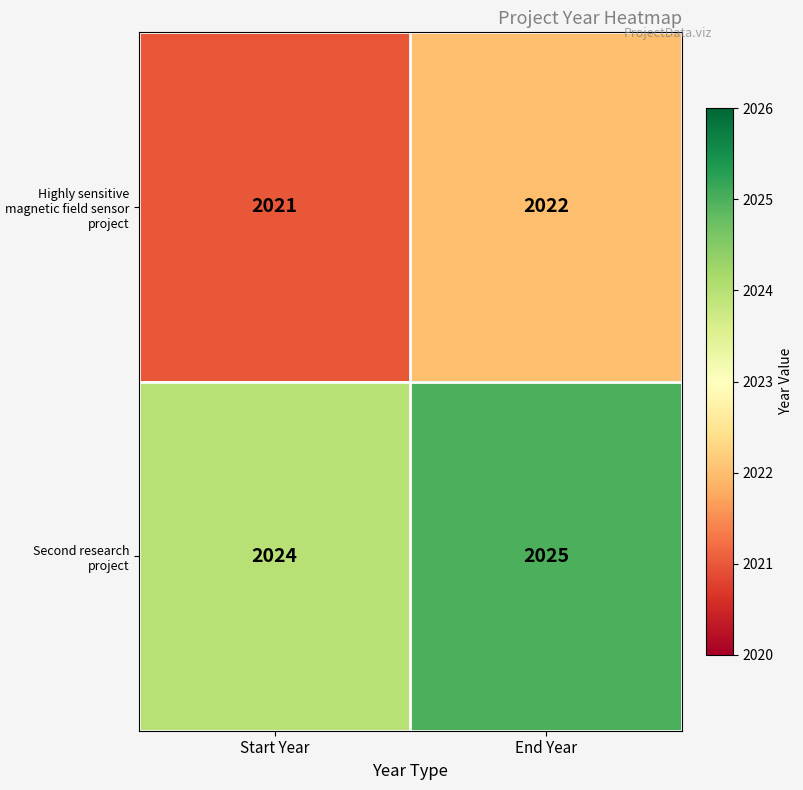

Rank the series by their average value, from lowest to highest.

Highly sensitive magnetic field sensor project, Second research project